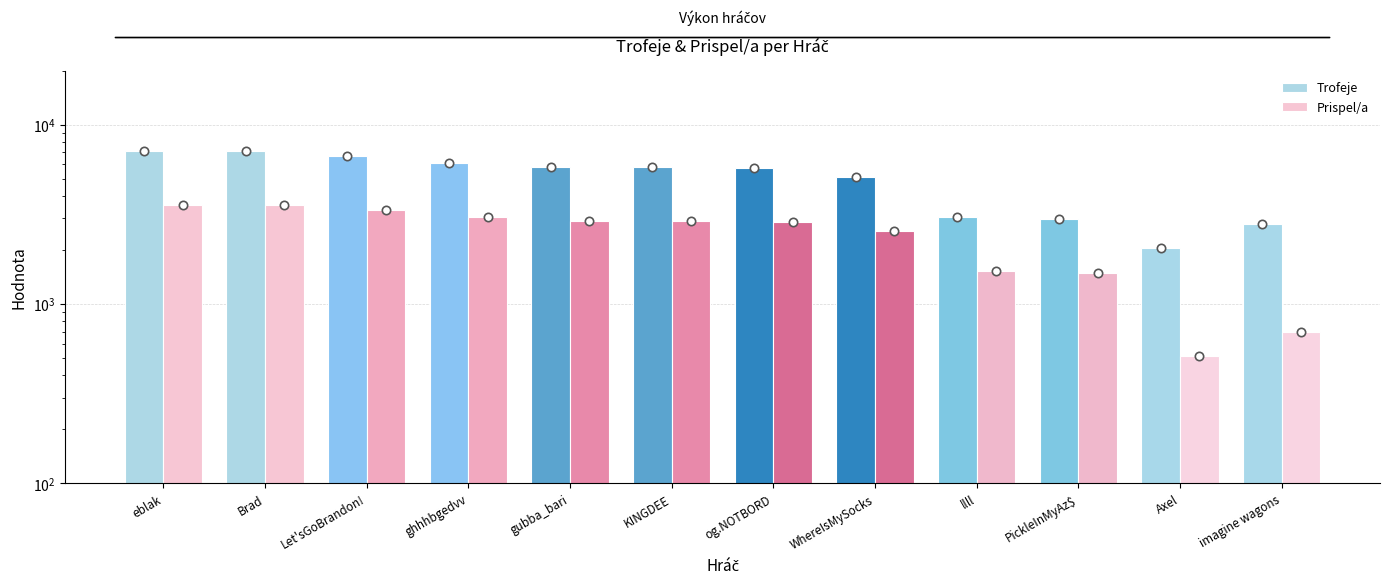

What is the spread (max minus min) of values at PickleInMyAz$?

1490